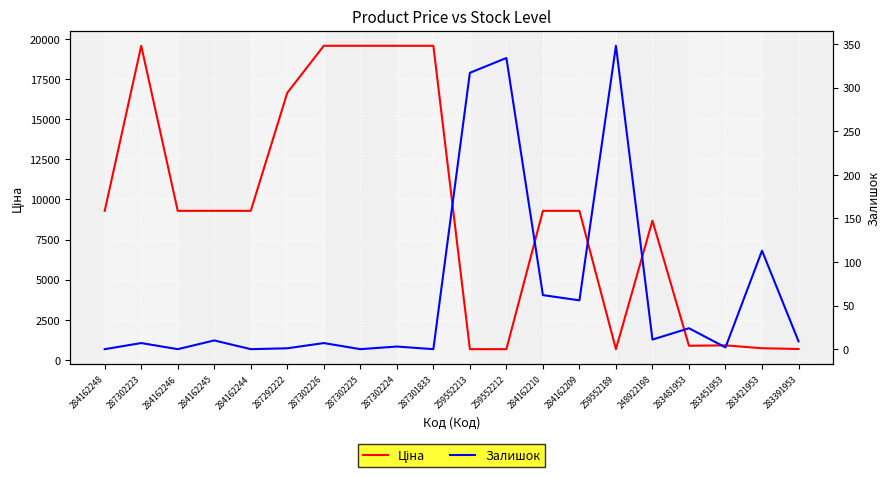

Rank the series by their average value, from highest to lowest.

Ціна, Залишок